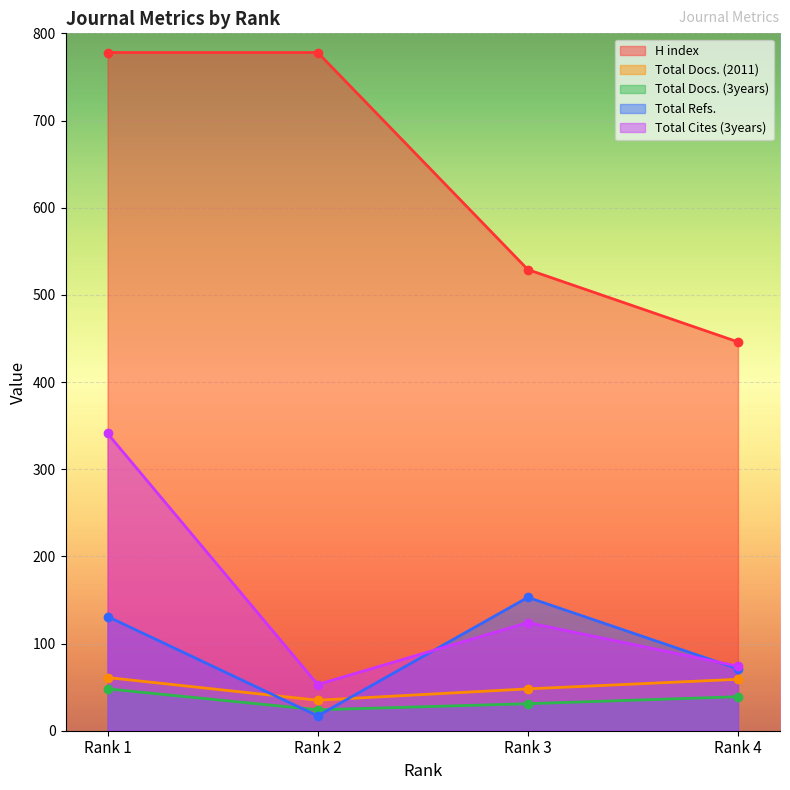

How many Total Docs. (3years) values are between 31 and 48?

3